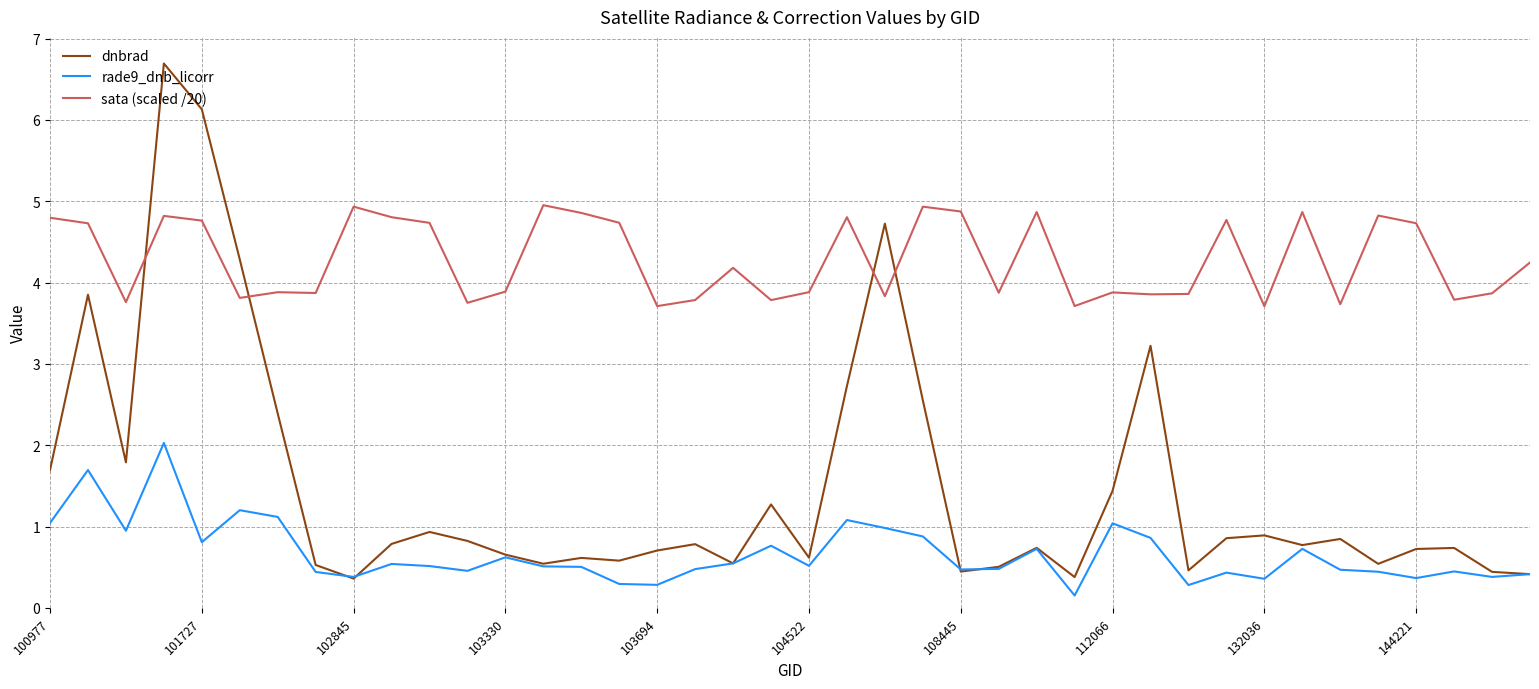

True or false: dnbrad has more than 2 points higher than both neighbors.

True